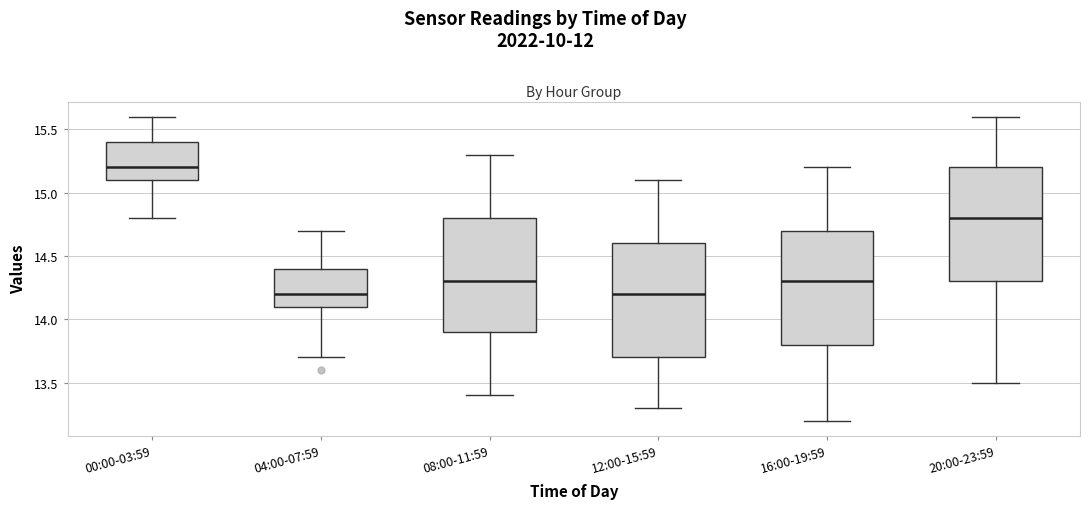

Reading left to right, read every box against the y-axis: the position of its median line, the range the box covers, and the ends of its whiskers. The values are not printed on the chart, so give them approximately, as read against the axis.

00:00-03:59: median 15.2, box 15.1 to 15.4, whiskers 14.8 to 15.6
04:00-07:59: median 14.2, box 14.1 to 14.4, whiskers 13.7 to 14.7
08:00-11:59: median 14.3, box 13.9 to 14.8, whiskers 13.4 to 15.3
12:00-15:59: median 14.2, box 13.7 to 14.6, whiskers 13.3 to 15.1
16:00-19:59: median 14.3, box 13.8 to 14.7, whiskers 13.2 to 15.2
20:00-23:59: median 14.8, box 14.3 to 15.2, whiskers 13.5 to 15.6